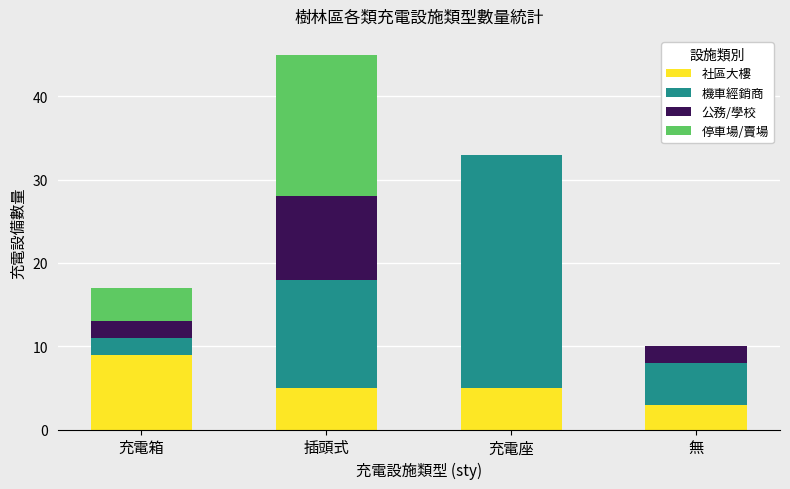

What is the total value across all series at 充電箱?

17